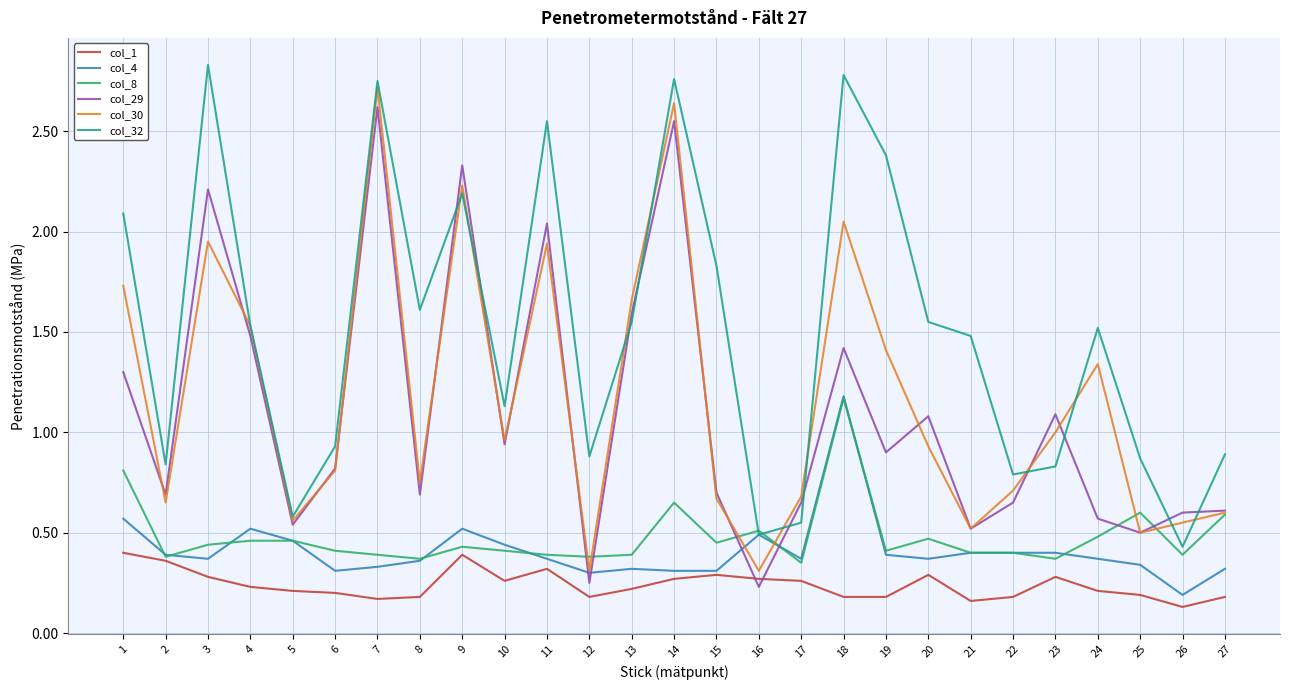

True or false: col_32 and col_1 intersect in this chart.

False